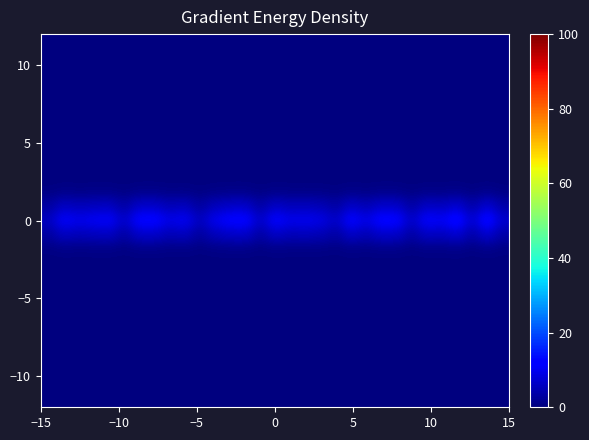

At how many categories does at least one series exceed 11?

13